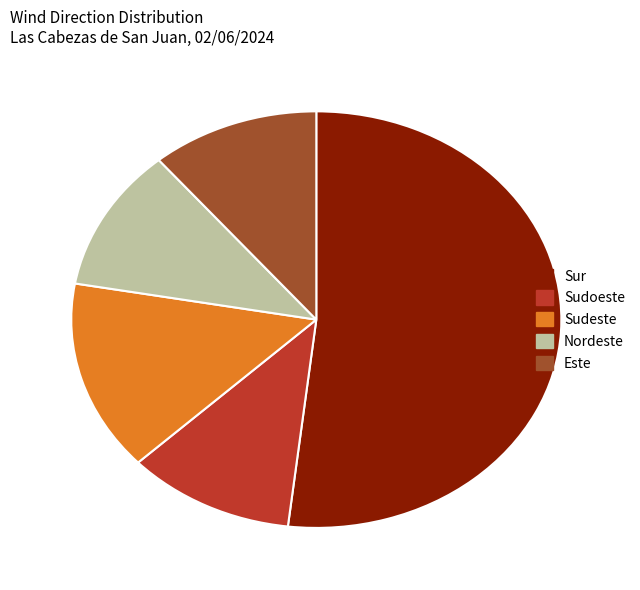

What is the largest slice in the pie chart?

Sur